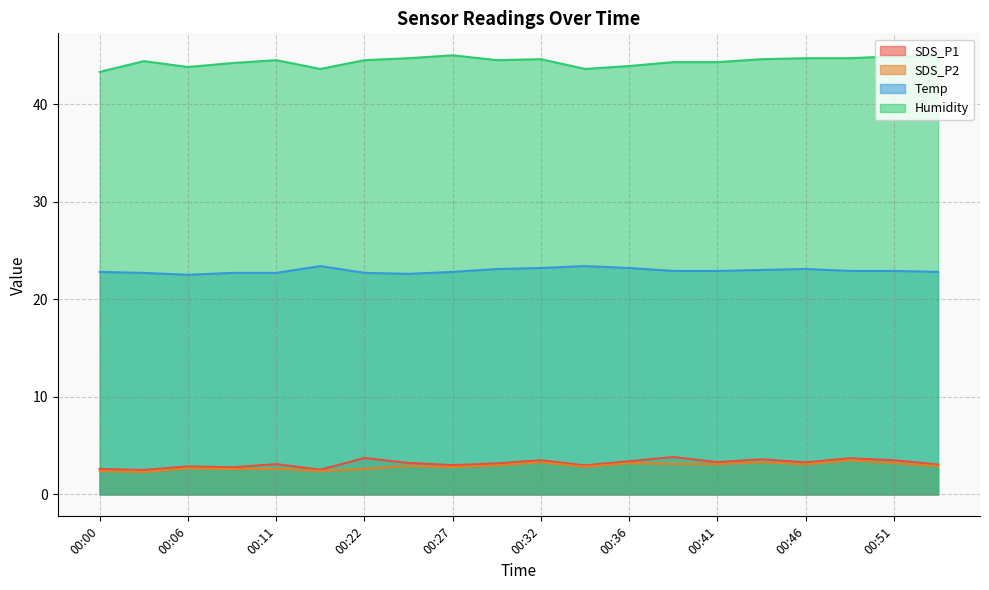

What is the difference between the Temp values at 00:24 and 00:49?

0.3